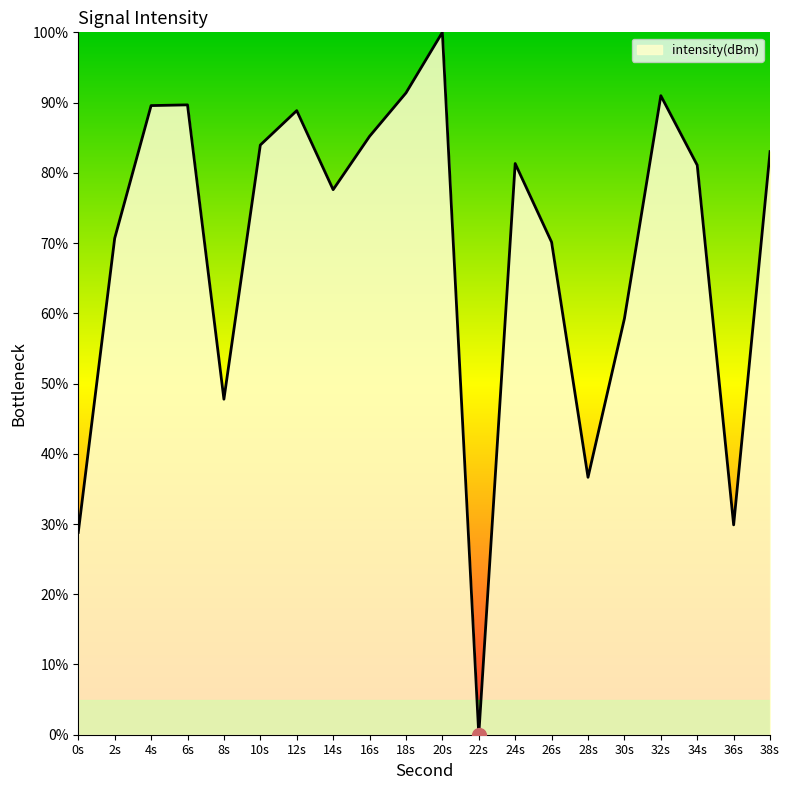

At which category does the data reach its first local valley?

8s